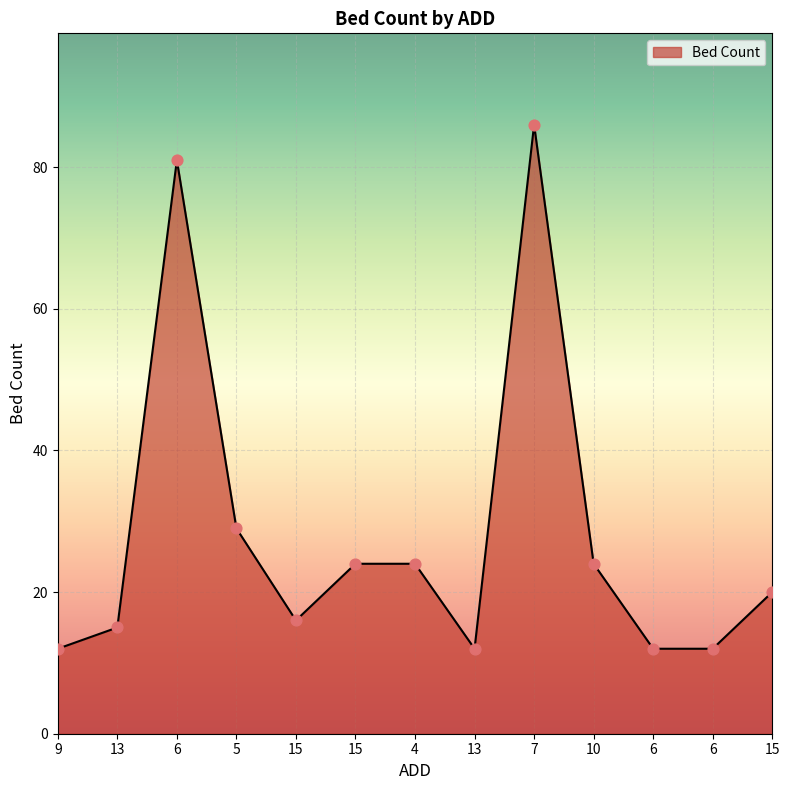

What is the ratio of the value at 15 to the value at 6?

1.3